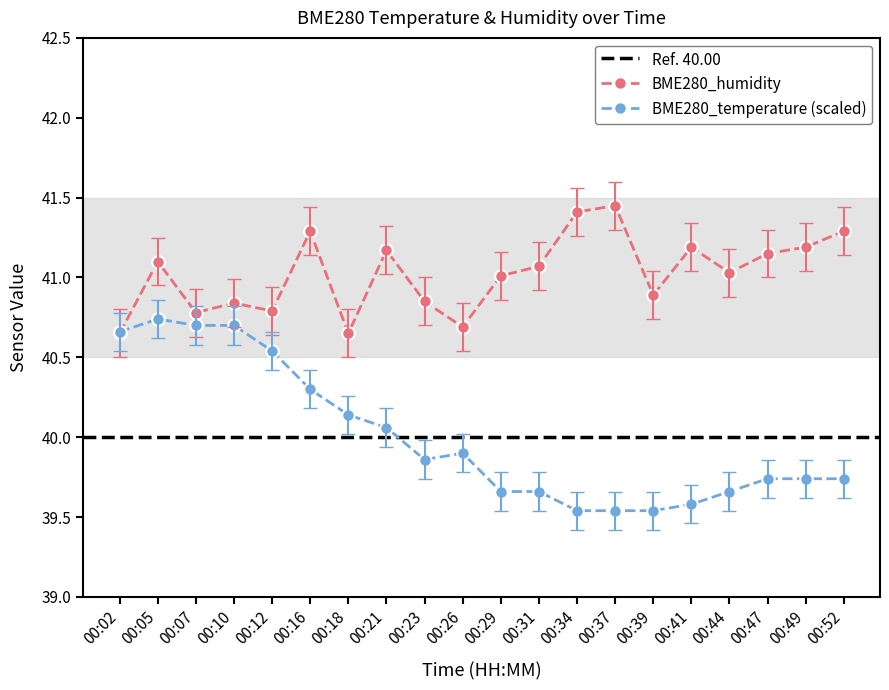

Which series has the largest range (max minus min)?

BME280_temperature